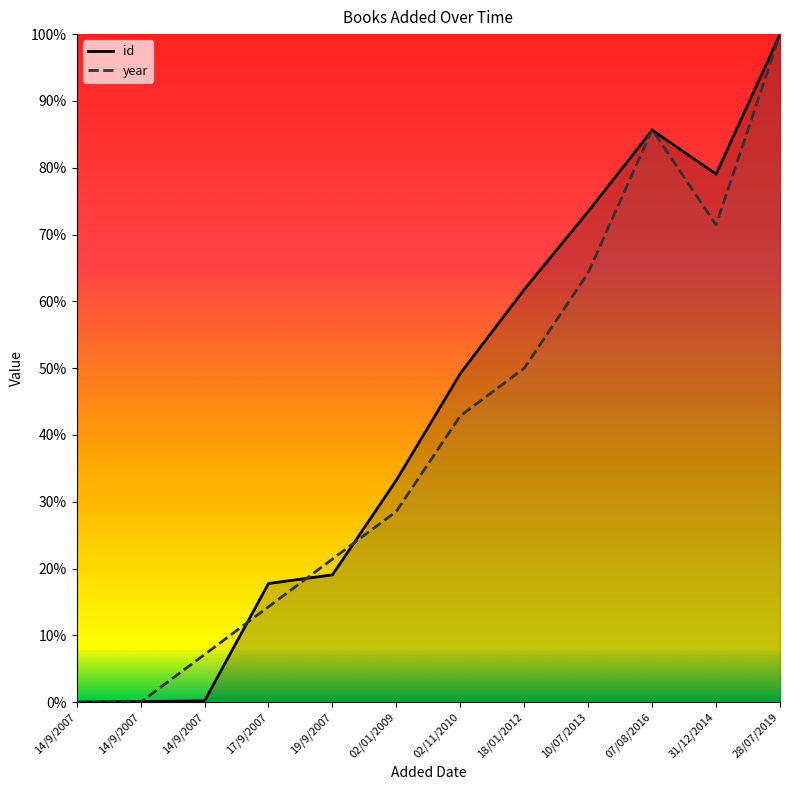

Which series ends up on top after the final intersection of id and year?

id